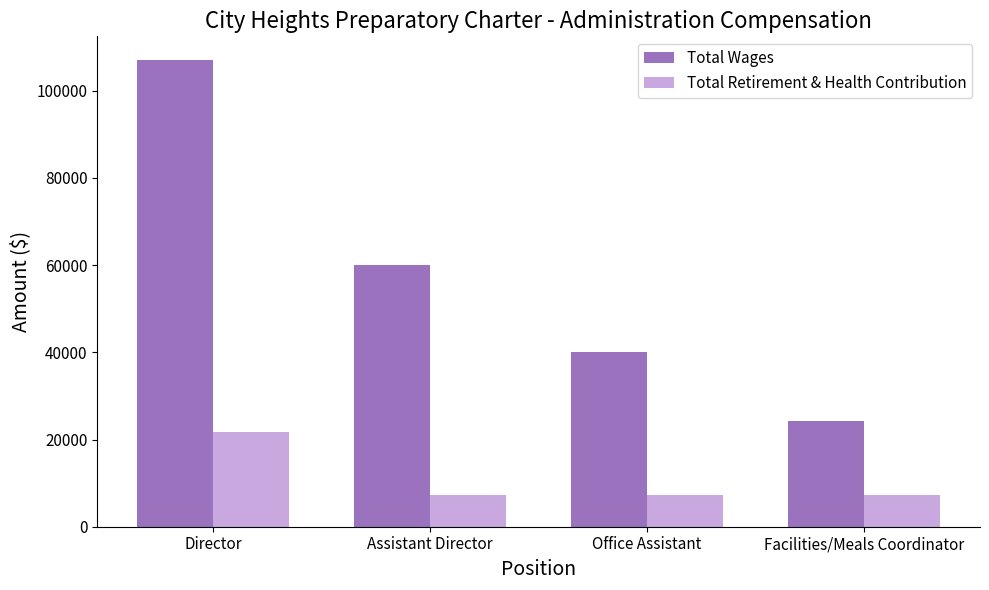

At which label does Total Wages reach its minimum?

Facilities/Meals Coordinator